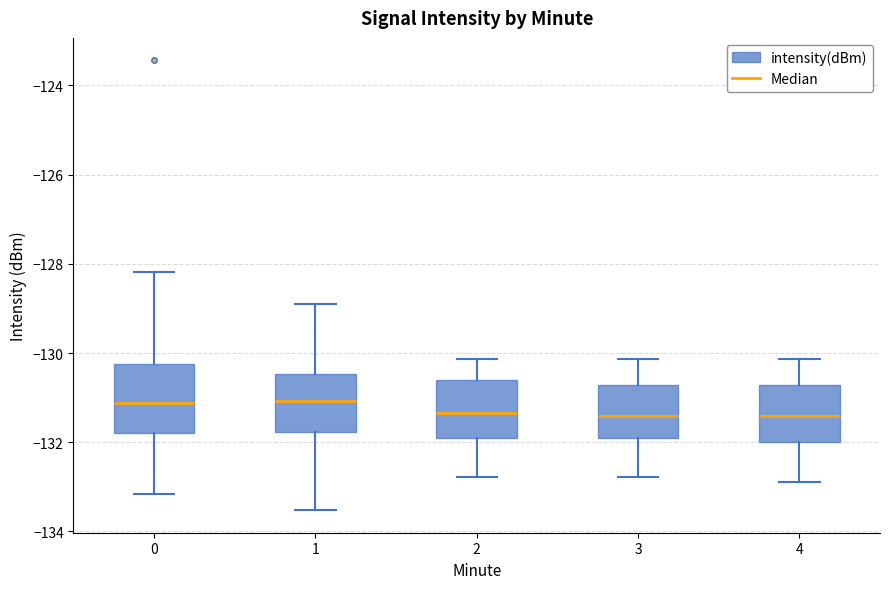

Where does the lower whisker of the box at x = 3 end on the y-axis? The values are not printed on the chart, so give them approximately, as read against the axis.

-132.8